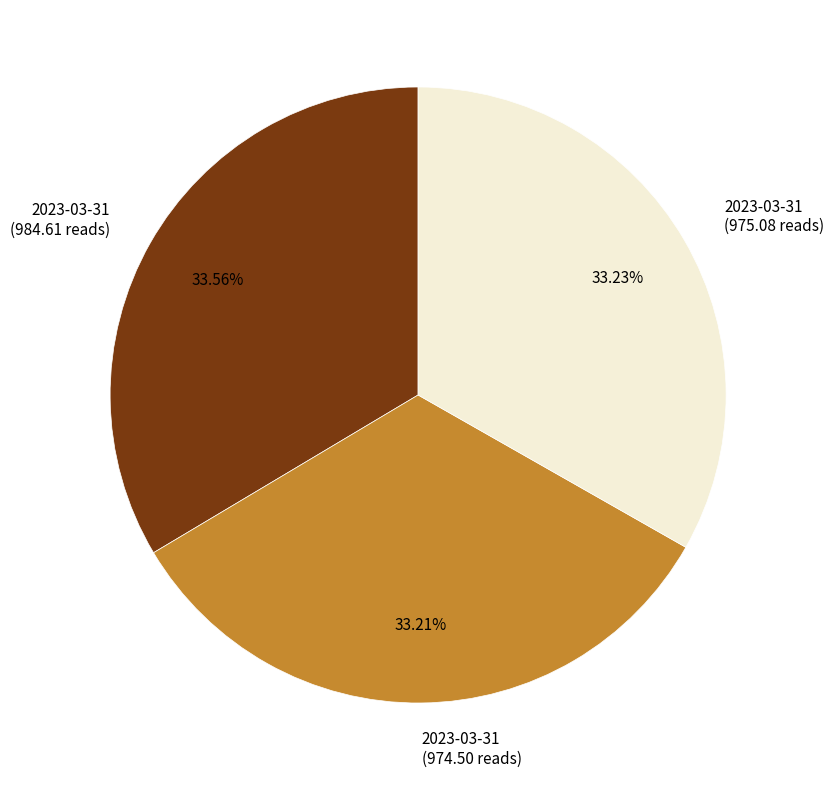

Does 2023-03-31 (975.08 reads) represent more than half of the total?

No